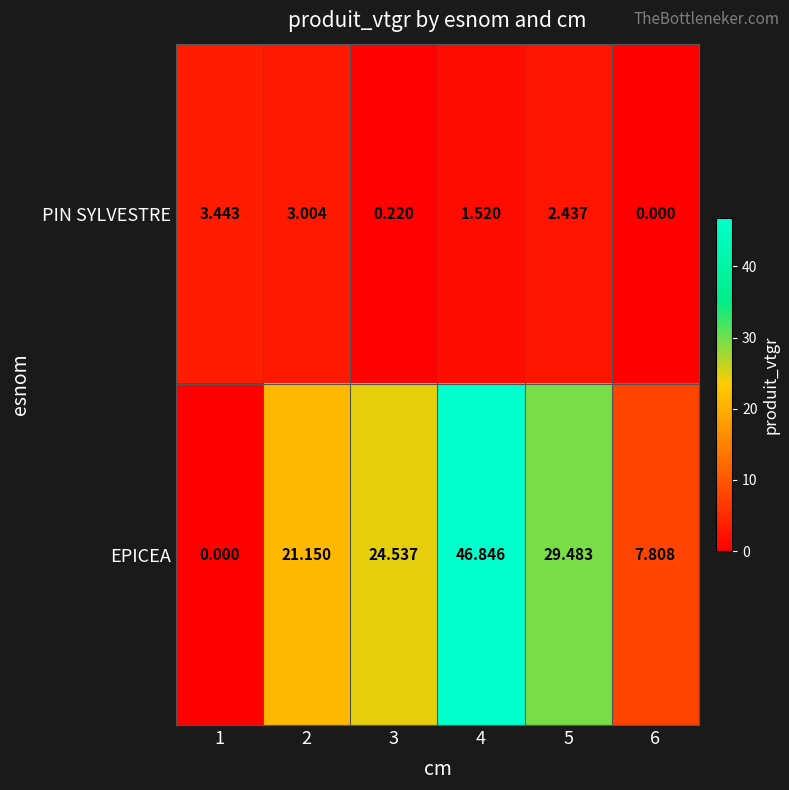

Is the value of PIN SYLVESTRE at 3 greater than the value of EPICEA at 2?

No